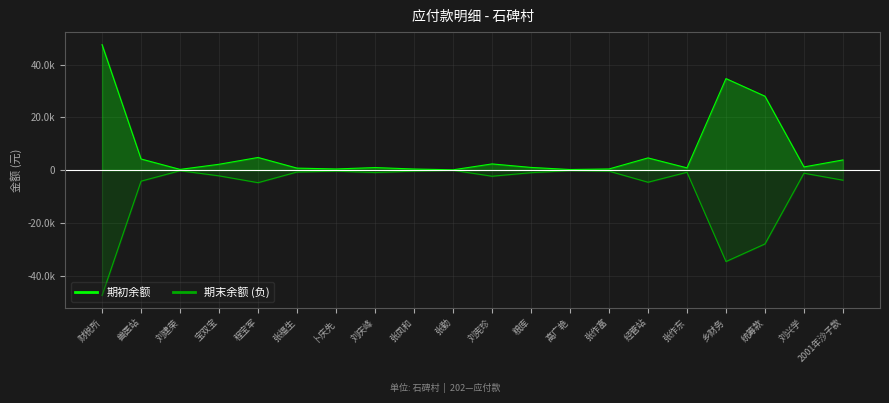

Is it true that 期末余额 (负) equals -1000.0 at 粮库?

True